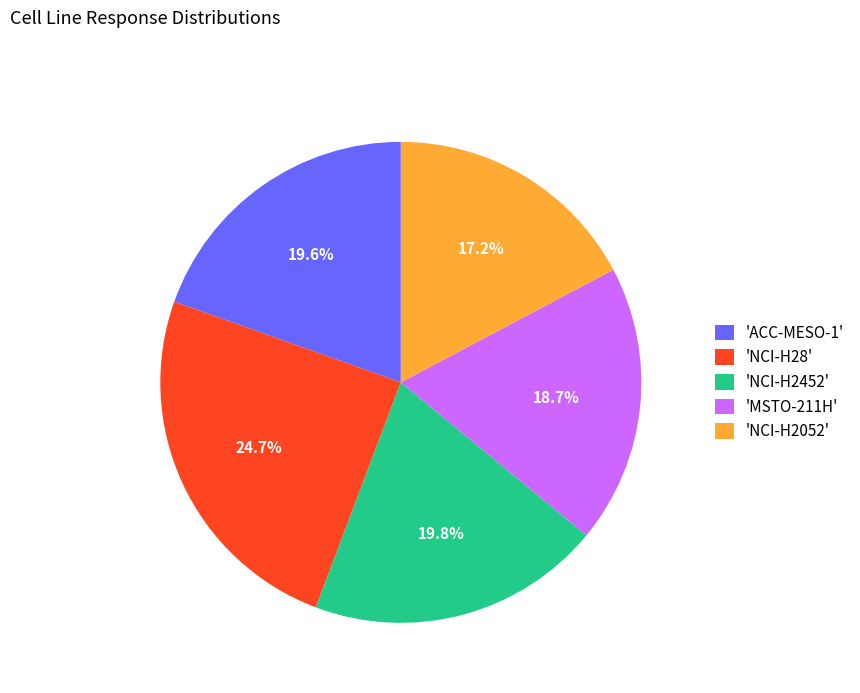

Which category has the biggest portion of the pie?

'NCI-H28'